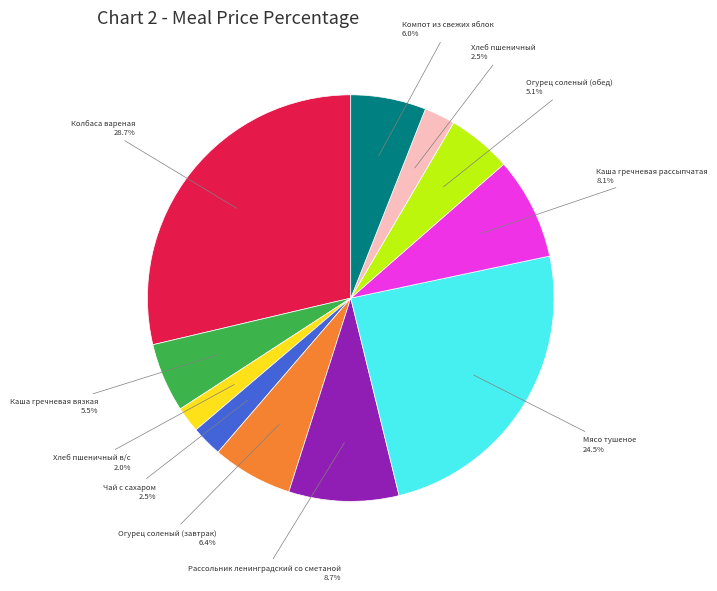

Count the number of slices in the pie.

11